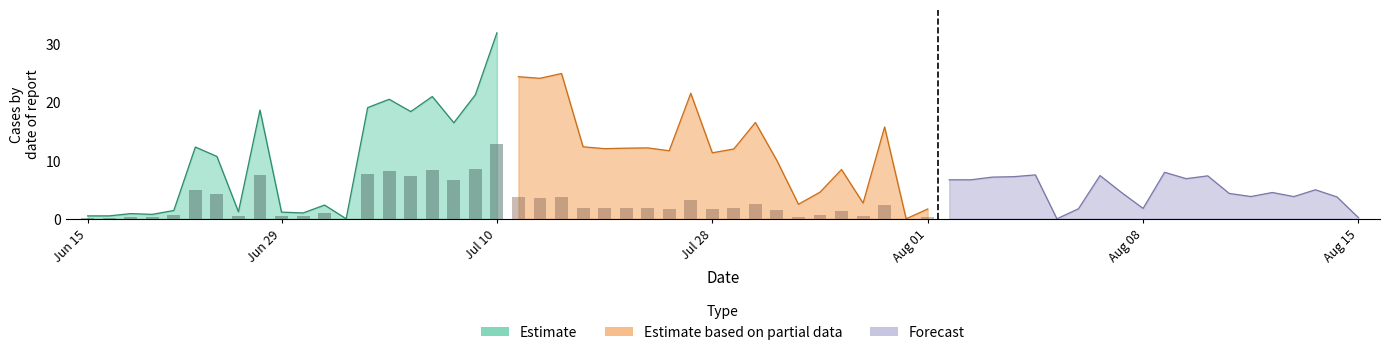

Reading right to left, transcribe all the data shown in this chart.

Estimate: 32.0	21.3	16.5	21.0	18.4	20.6	19.1	0.0	2.4	1.0	1.1	18.7	1.2	10.7	12.3	1.4	0.8	0.9	0.5	0.5
Estimate based on partial data: 1.7	0.0	15.8	2.7	8.5	4.6	2.5	10.0	16.6	12.0	11.4	21.6	11.7	12.2	12.1	12.1	12.4	25.0	24.2	24.4
Forecast: 0.2	3.8	5.0	3.8	4.5	3.8	4.4	7.4	6.9	8.0	1.8	4.5	7.4	1.7	0.0	7.6	7.2	7.2	6.7	6.7